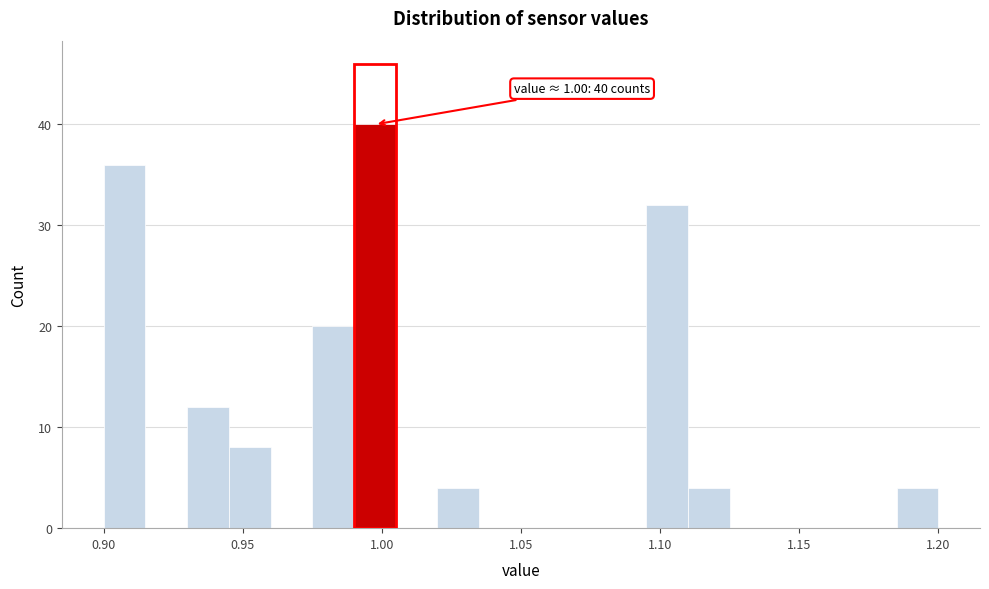

Around what value on the x-axis is the tallest bar? Give the approximate position of its centre, as read against the axis.

1.000